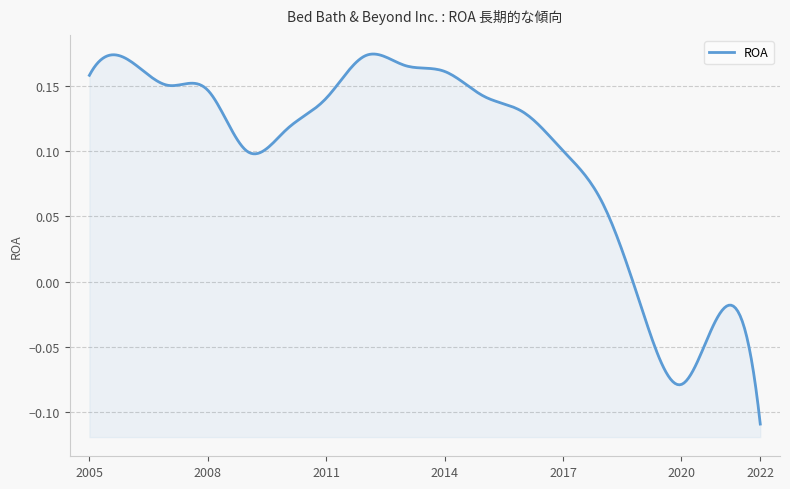

Read the value at 2022-02-26.

-0.1